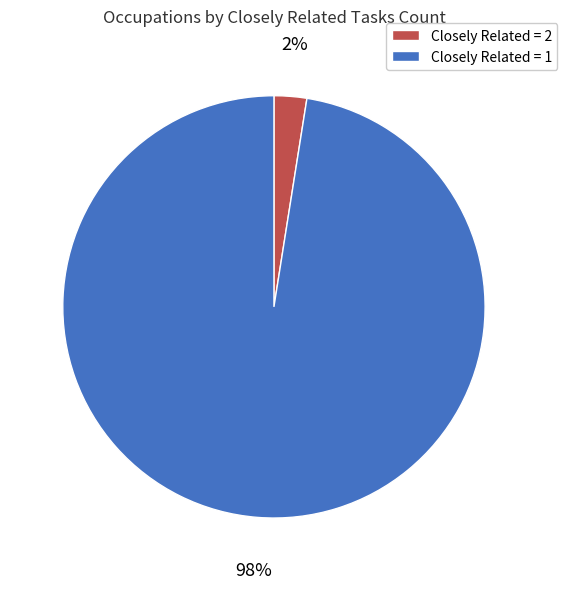

Does any single category account for the majority?

Yes